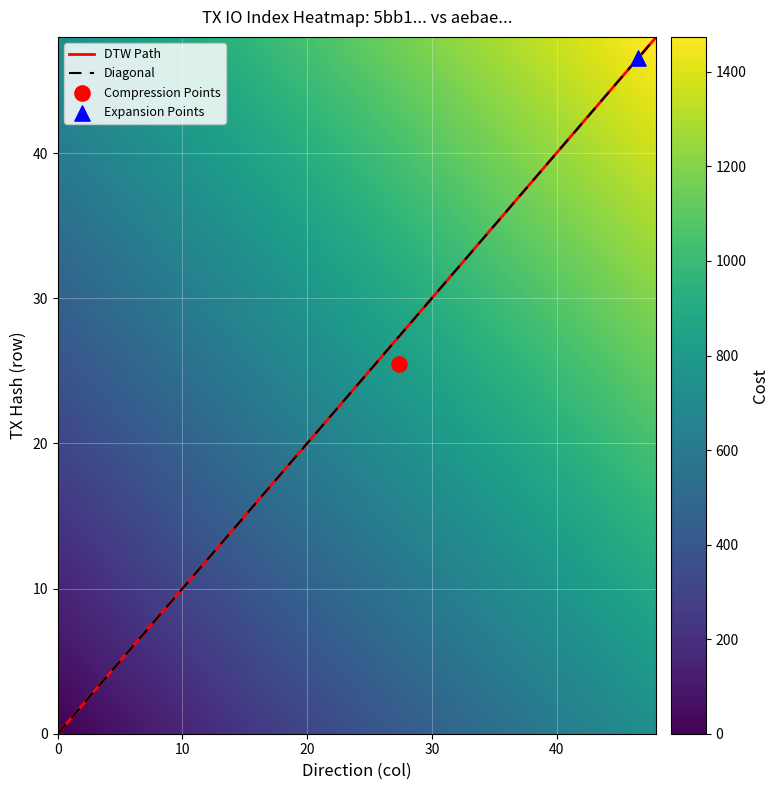

Count the 5bb18109d4235ee431292b6b1e9c372688356f0 values in the range -1 to 1474.

2